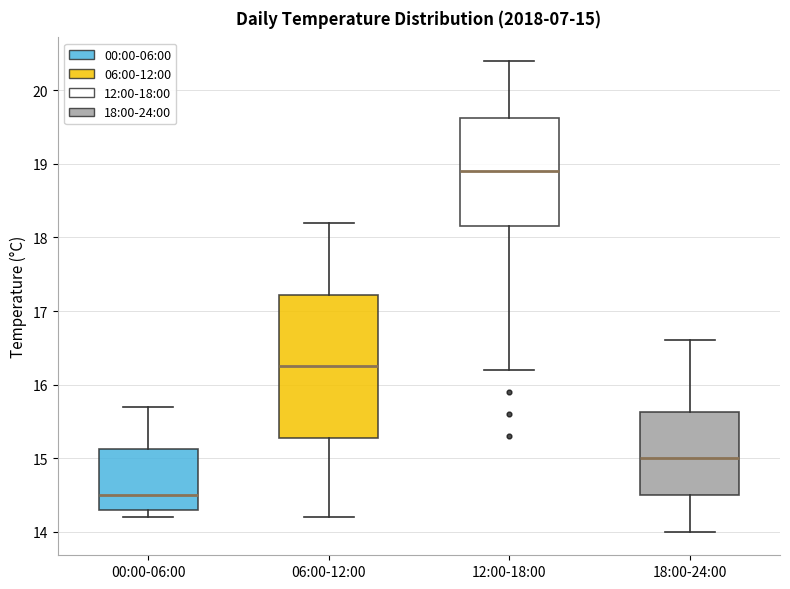

Comparing the boxes themselves (not the whiskers), which one is the tallest?

06:00-12:00